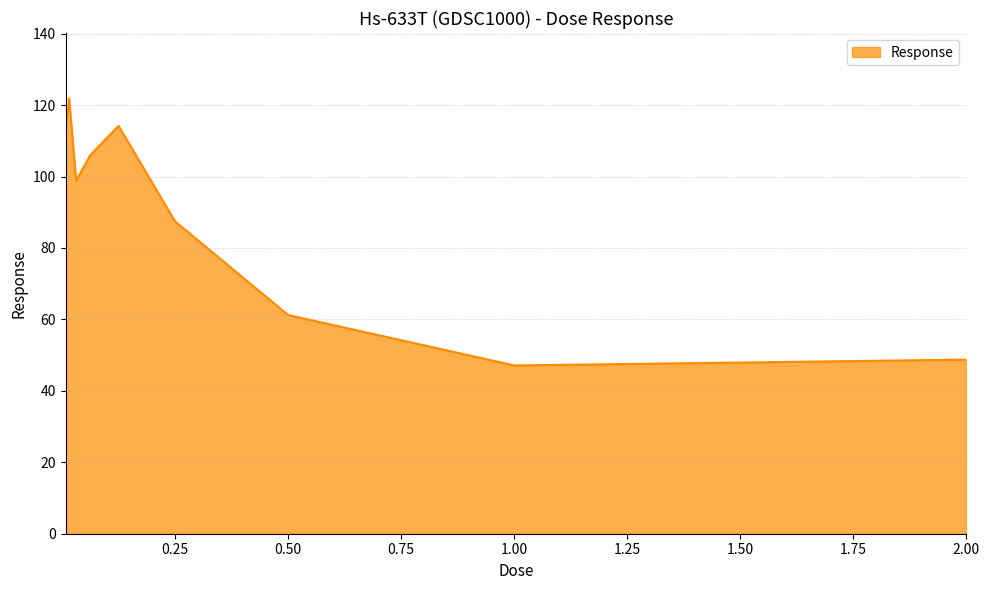

What is the minimum value shown in the chart?

47.1